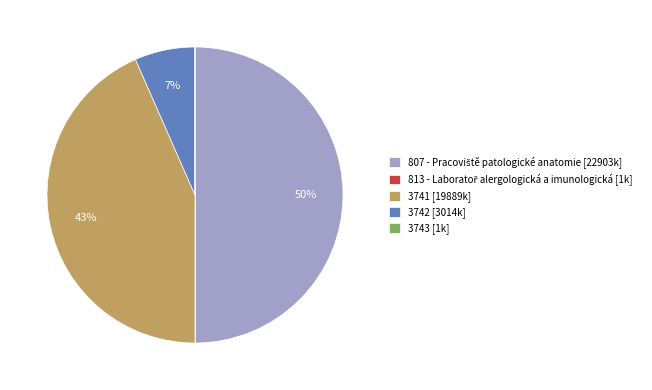

The 3742 [3014k] slice represents 7% of the pie. True or false?

True